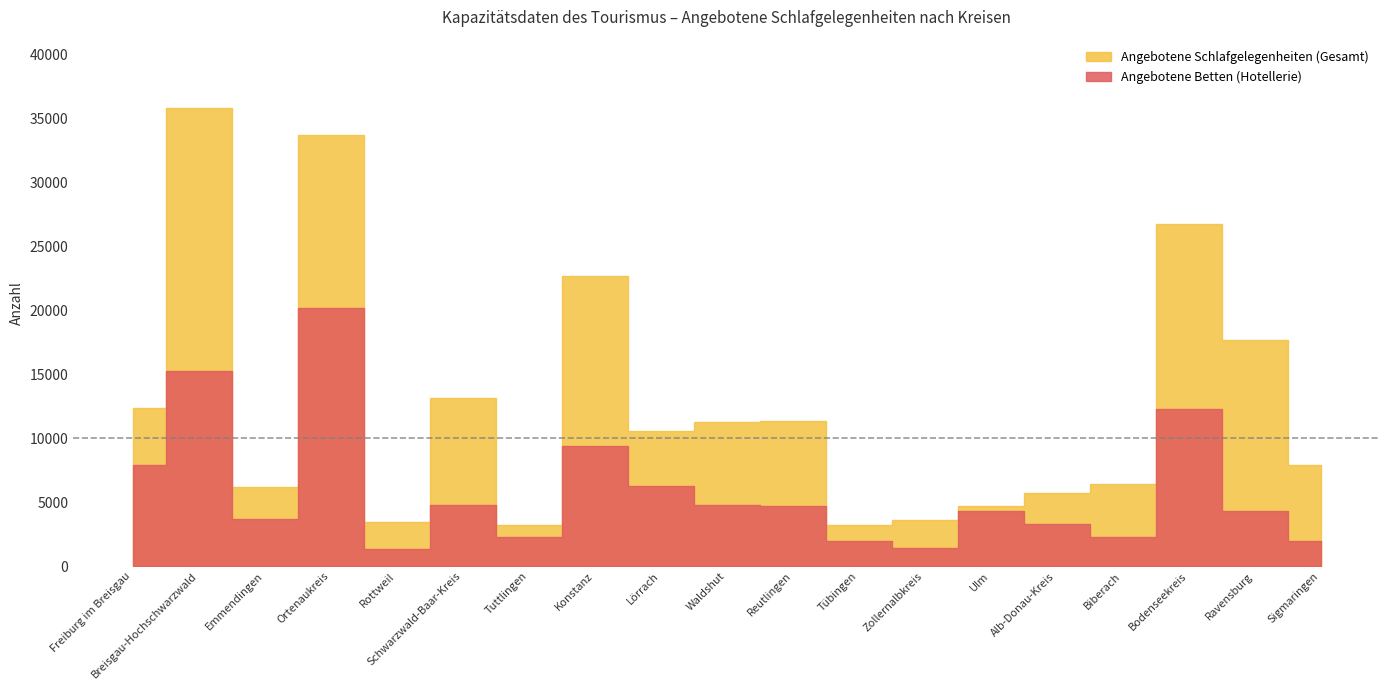

What is the sum of the Angebotene Betten (Hotellerie) values at Reutlingen and Schwarzwald-Baar-Kreis?

9495